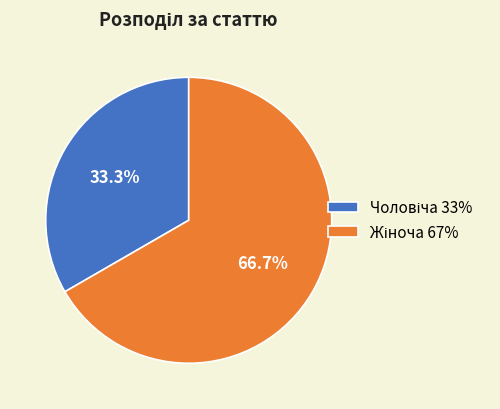

Is there a majority slice in this chart?

Yes